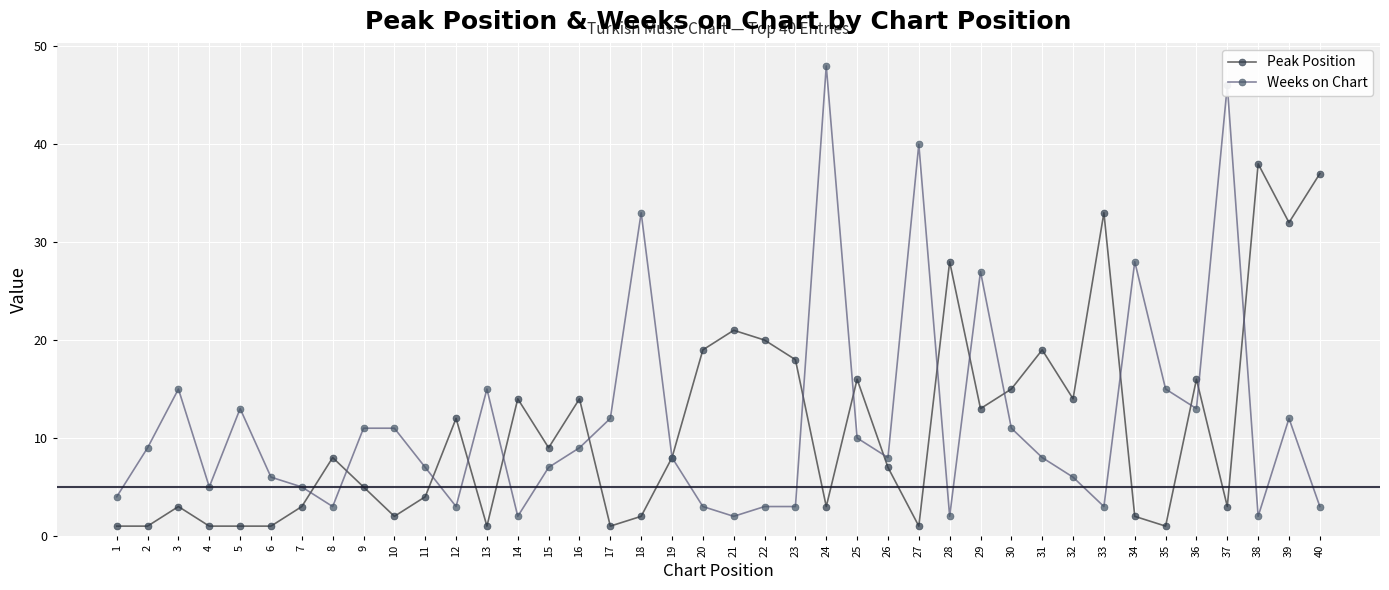

Which category has the highest value across all series?

24